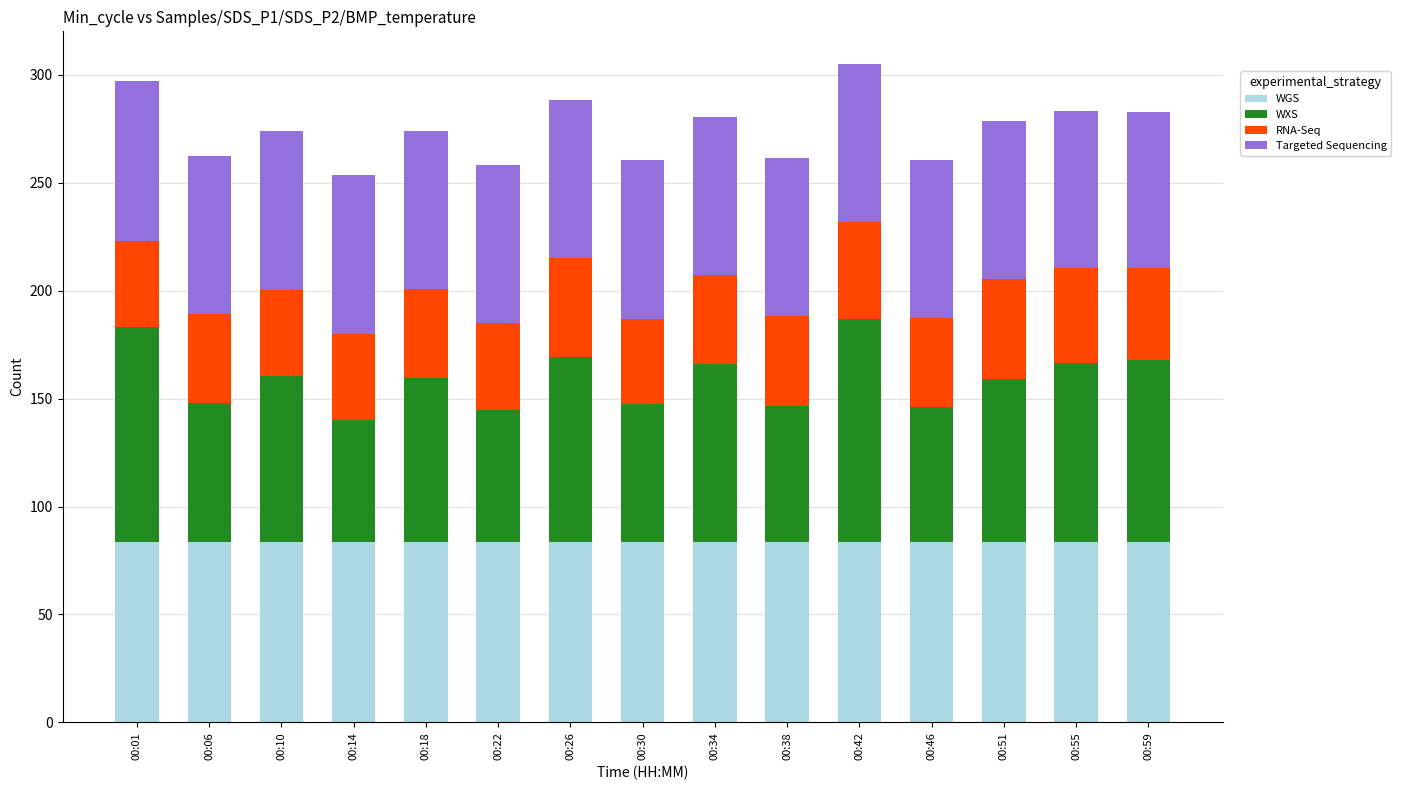

Is it true that WGS equals 83.7 at 00:34?

True